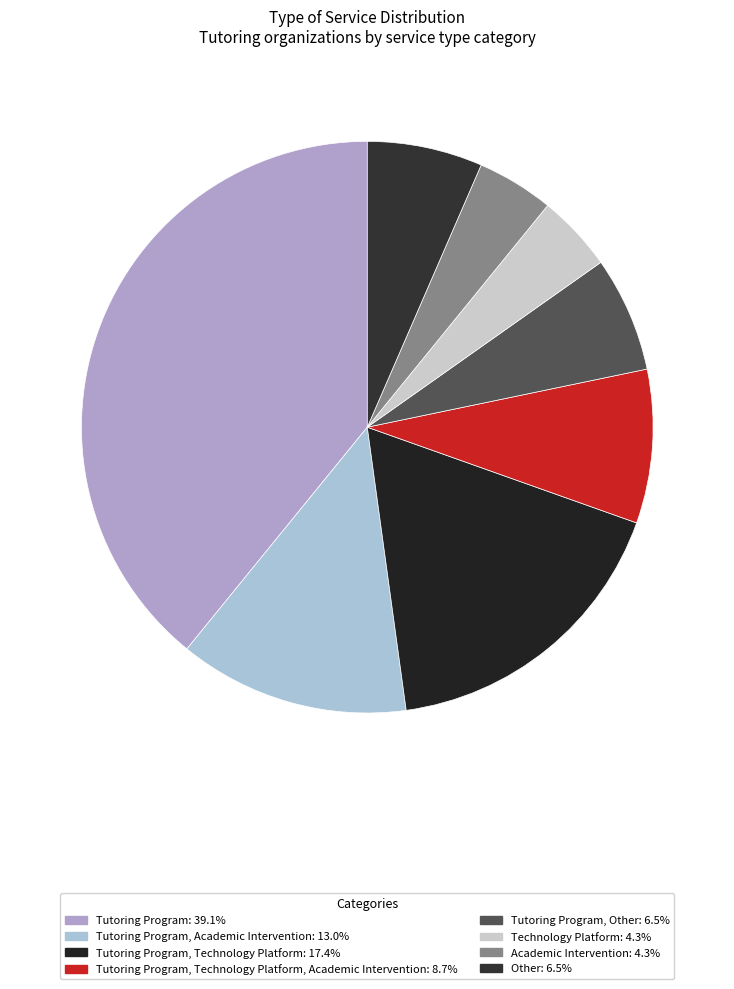

Which category has the smallest portion of the pie?

Technology Platform